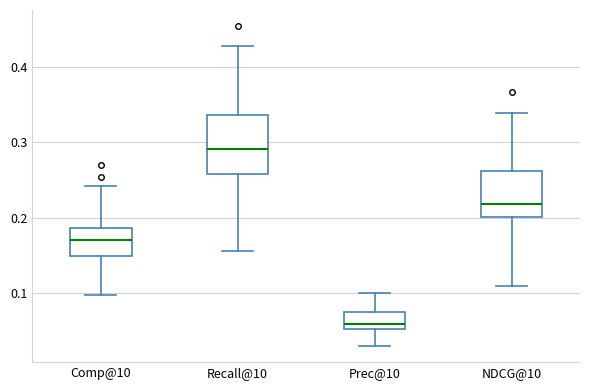

Which box is the tallest, from its lower edge to its upper edge?

Recall@10